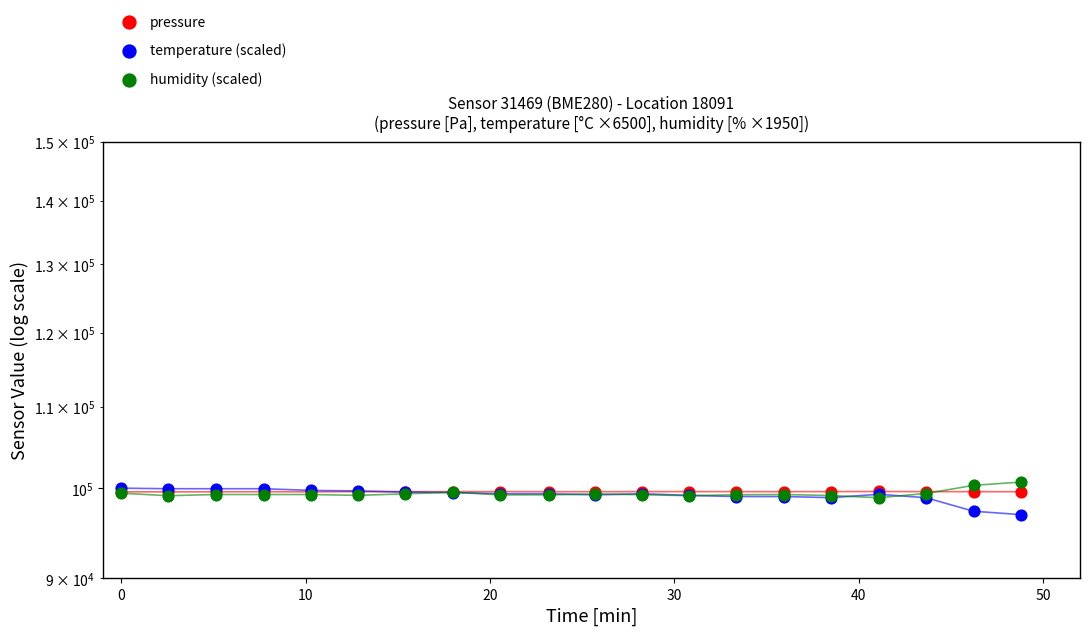

What are all the series names shown in the legend?

pressure, temperature (scaled), humidity (scaled)